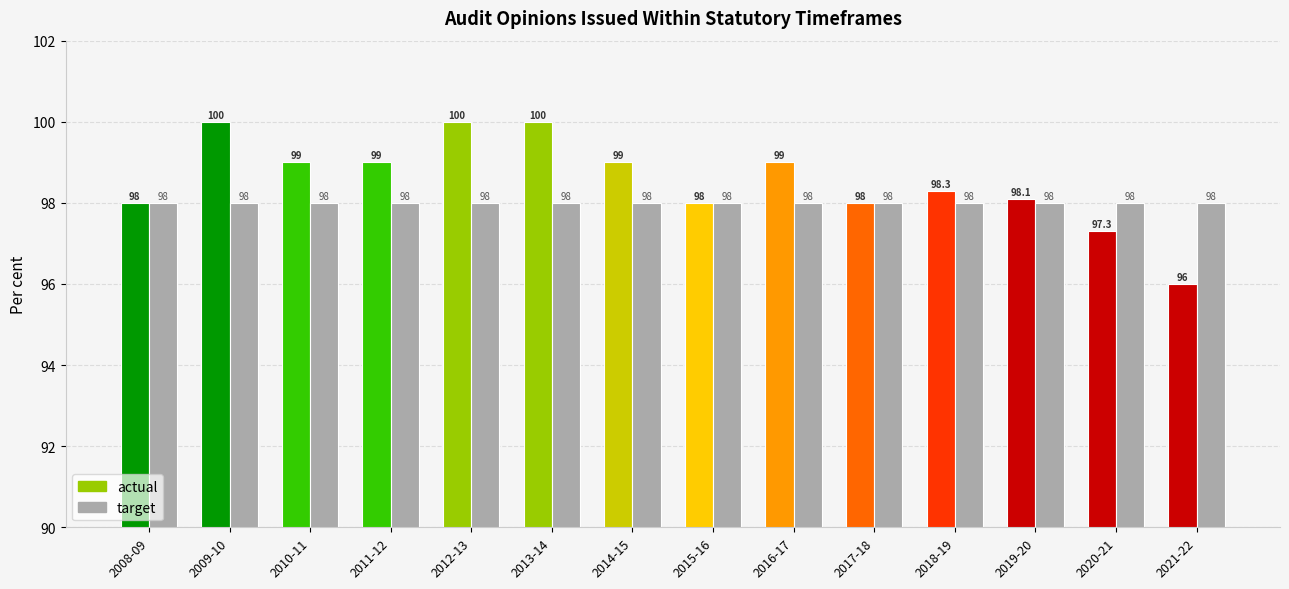

What position from the left is 2010-11?

3